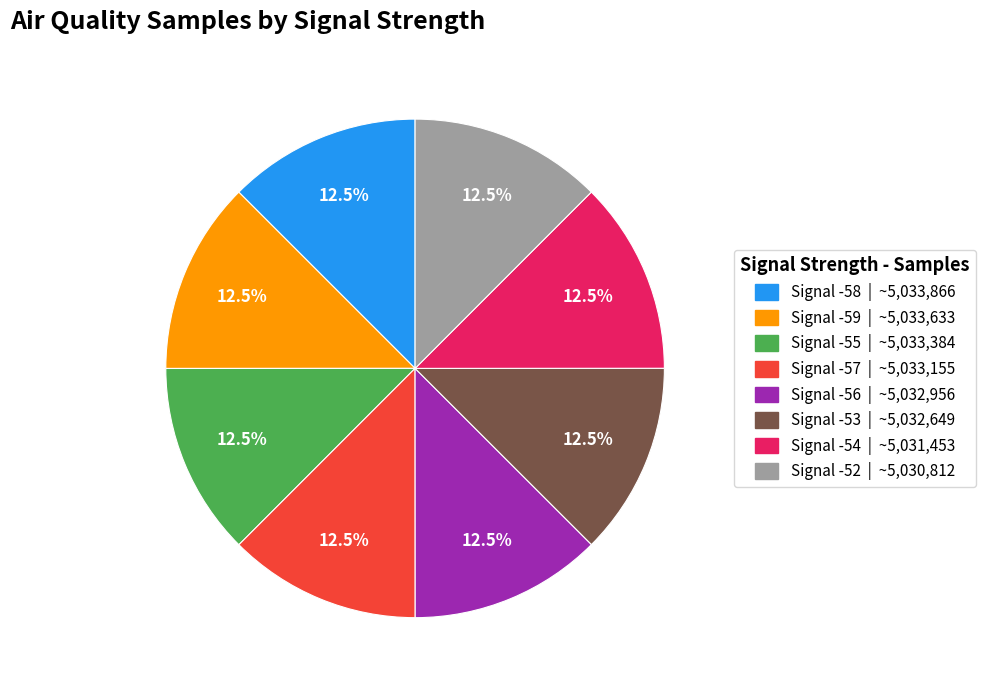

To the nearest percent, what is the combined percentage of Signal -53 and Signal -56?

25%